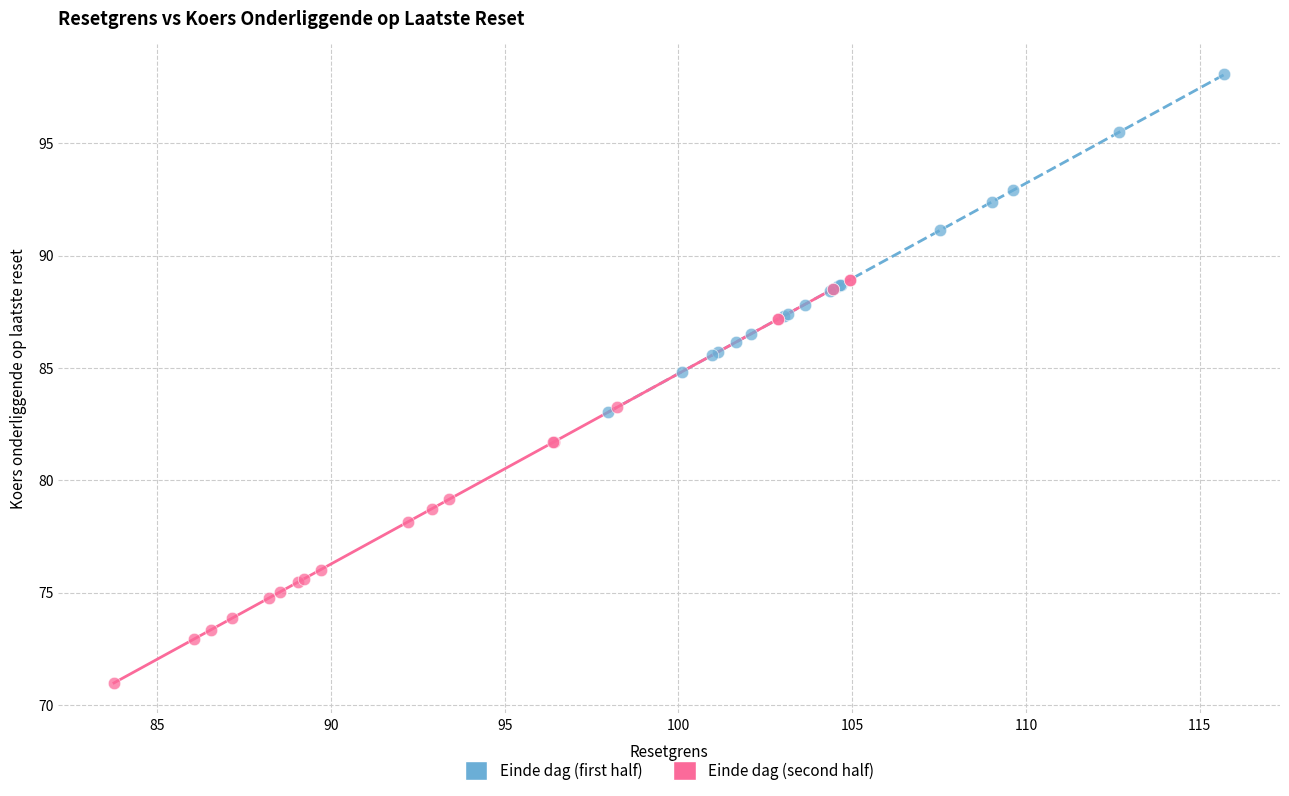

Which series contains the highest Y value?

Einde dag (first half)